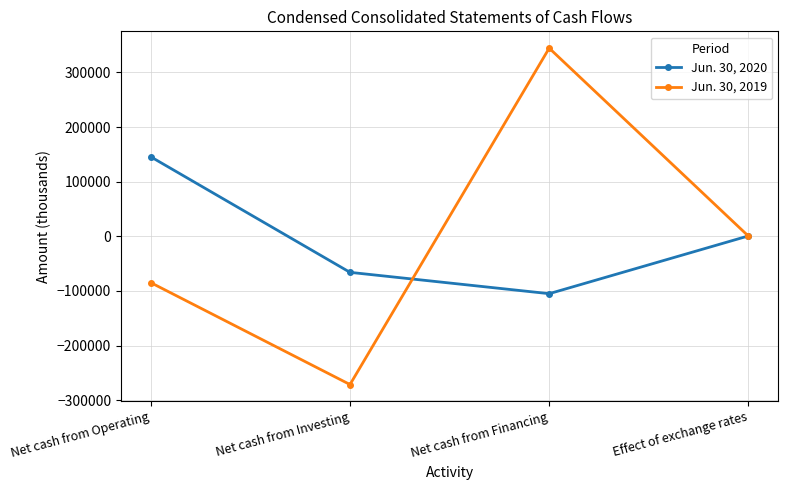

At Net cash from Operating, list the series in order from largest to smallest.

Jun. 30, 2020, Jun. 30, 2019